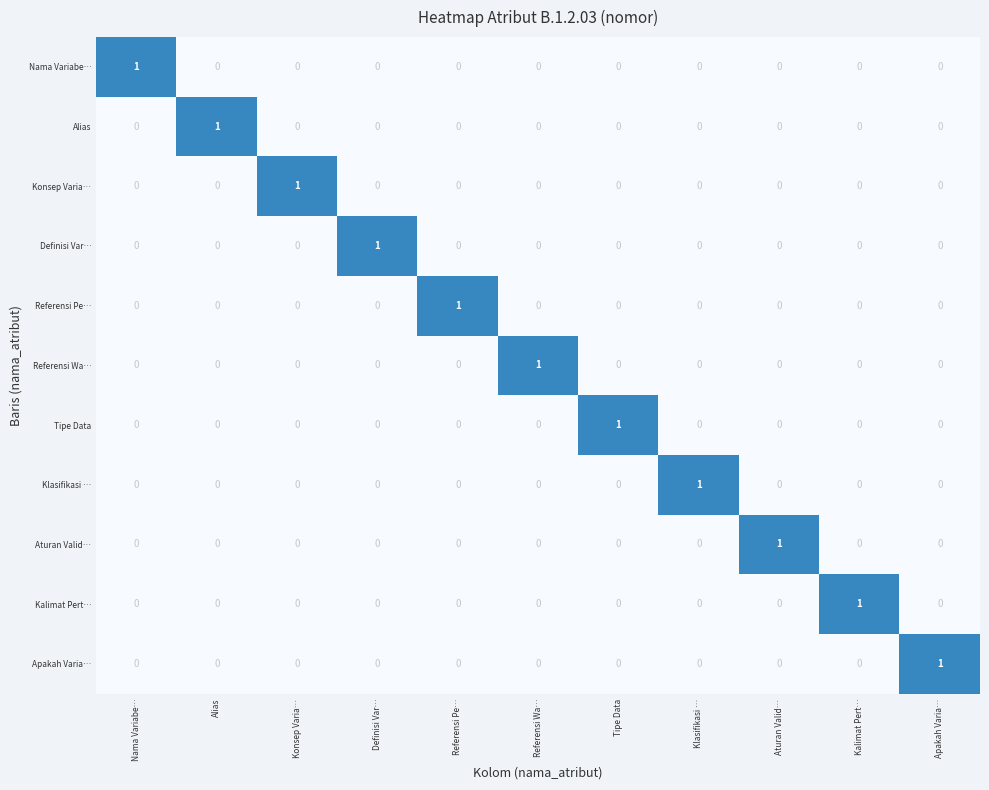

Count the Referensi Wa… values in the range 0 to 1.

11